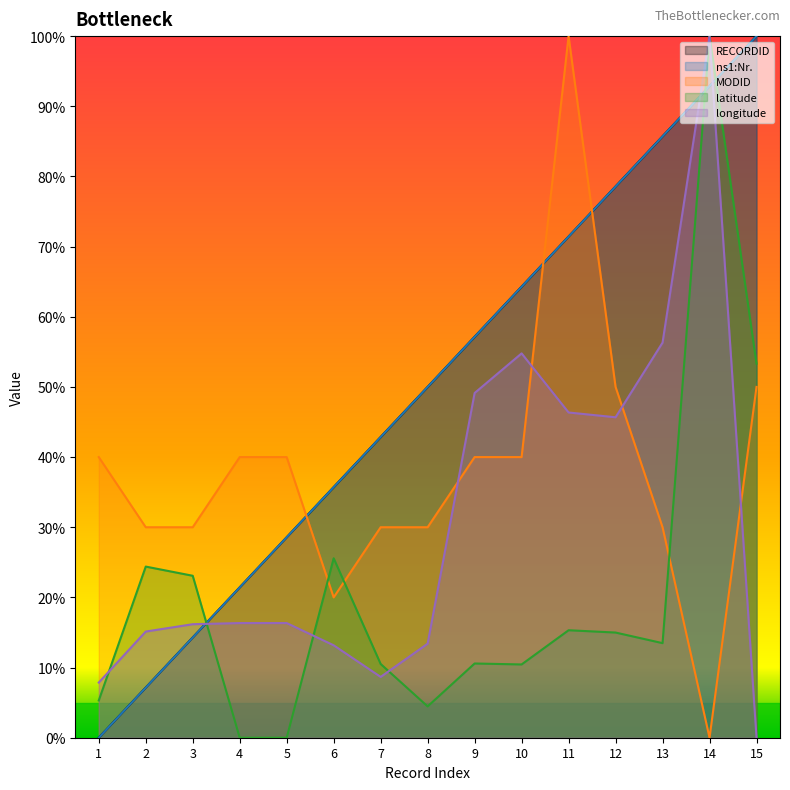

Is it true that MODID equals 0.3 at 7?

True